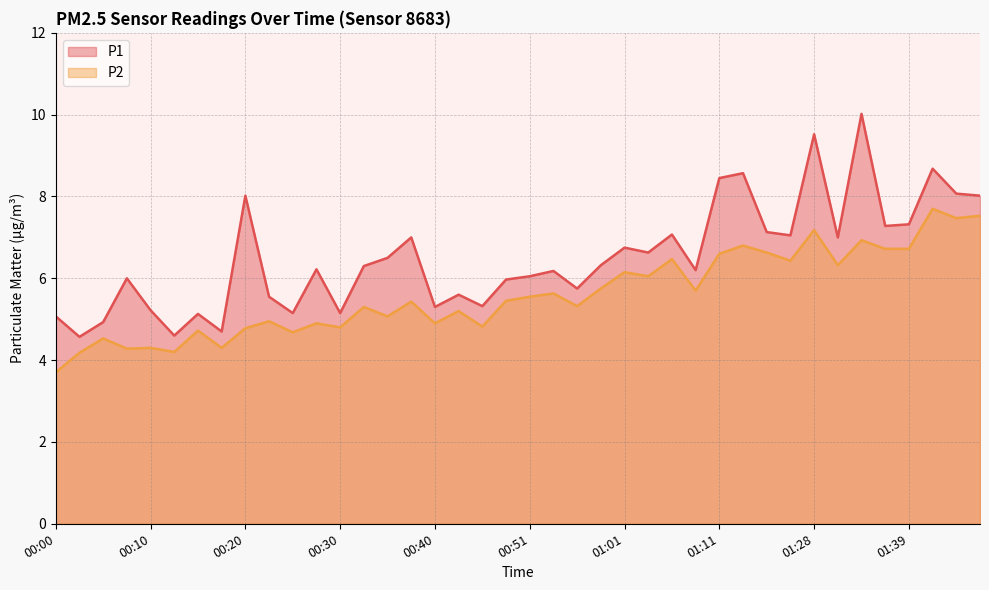

Which category has the highest value across all series?

01:34